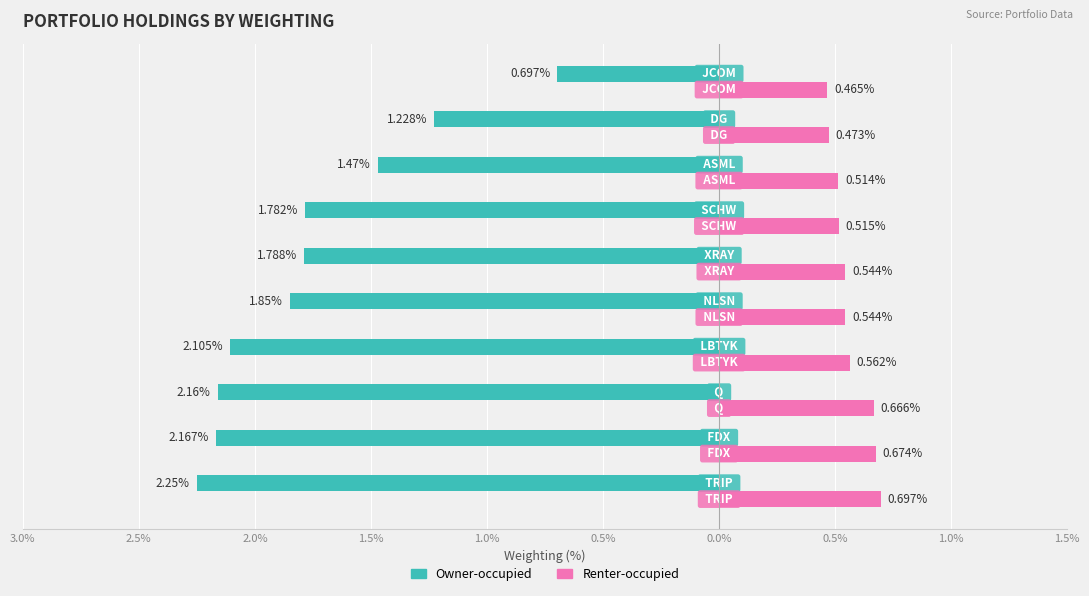

What is the value of the Renter-occupied bar at the 8th from the left?

0.5